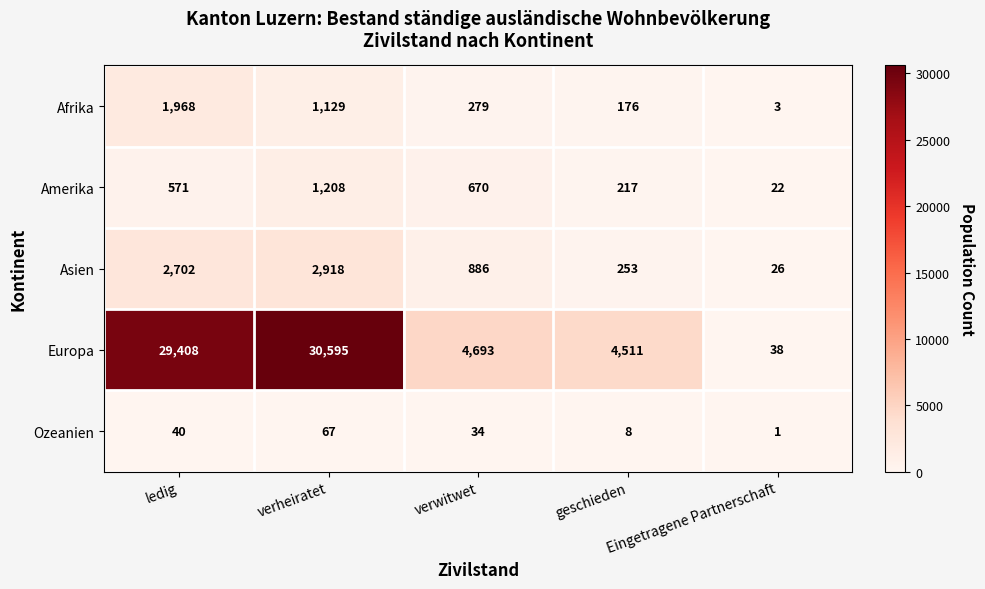

What is the difference between the second highest and minimum values in the Ozeanien series?

39